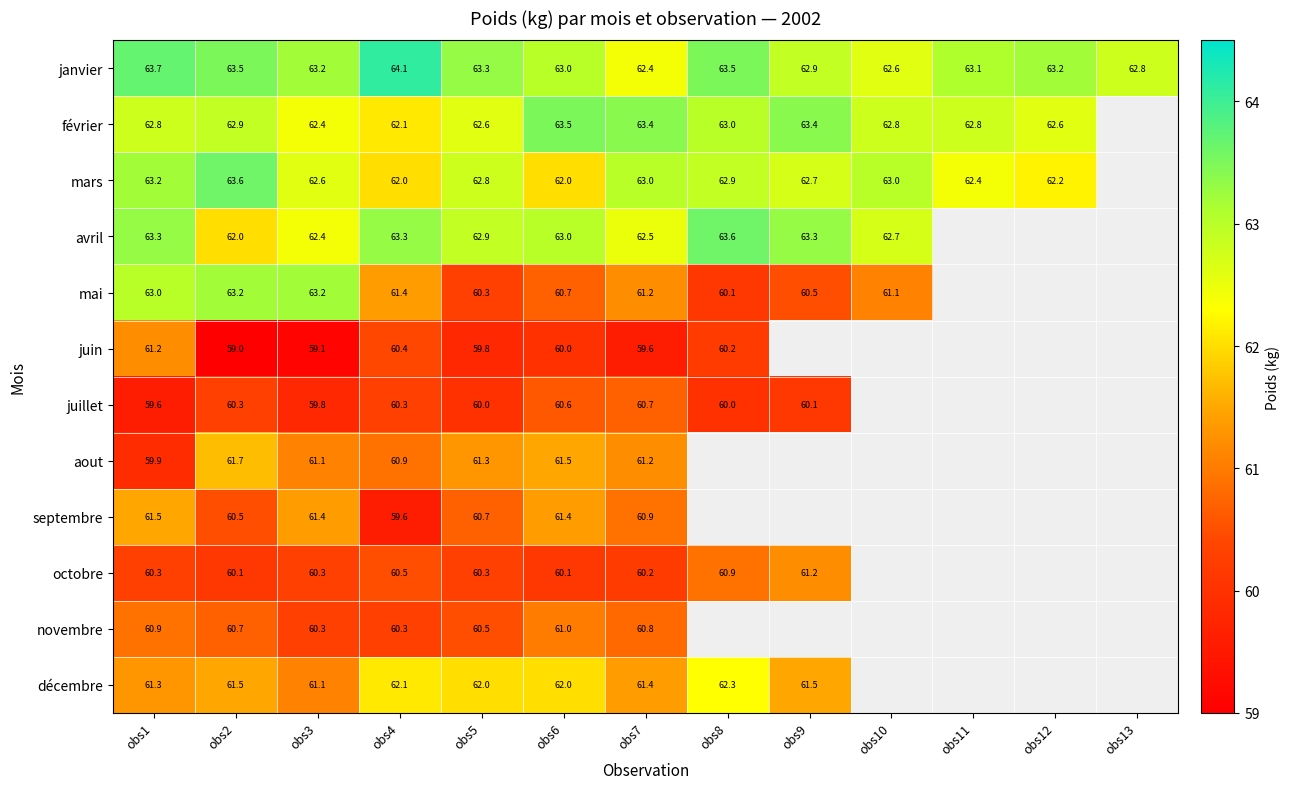

True or false: mai has a value of 60.5 at obs9.

True